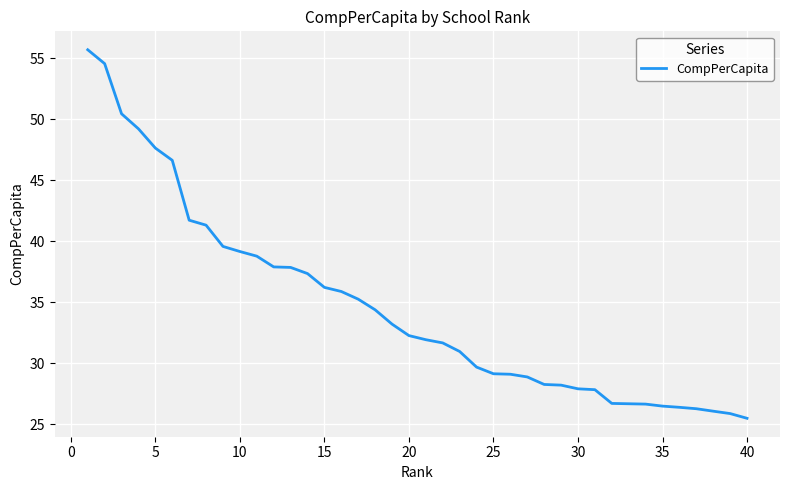

What is the maximum value shown in the chart?

55.7